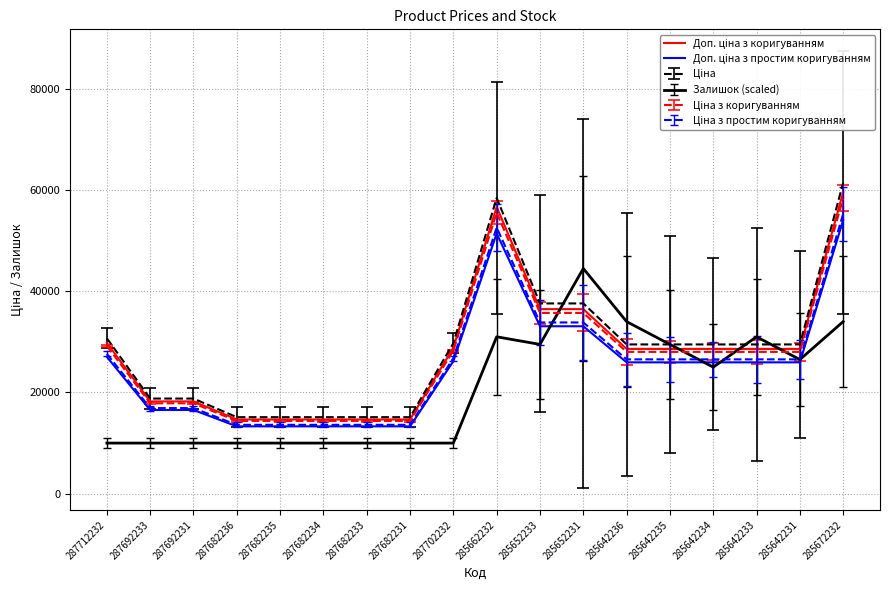

Is it true that Залишок (scaled) equals 31000.0 at 285642233?

True